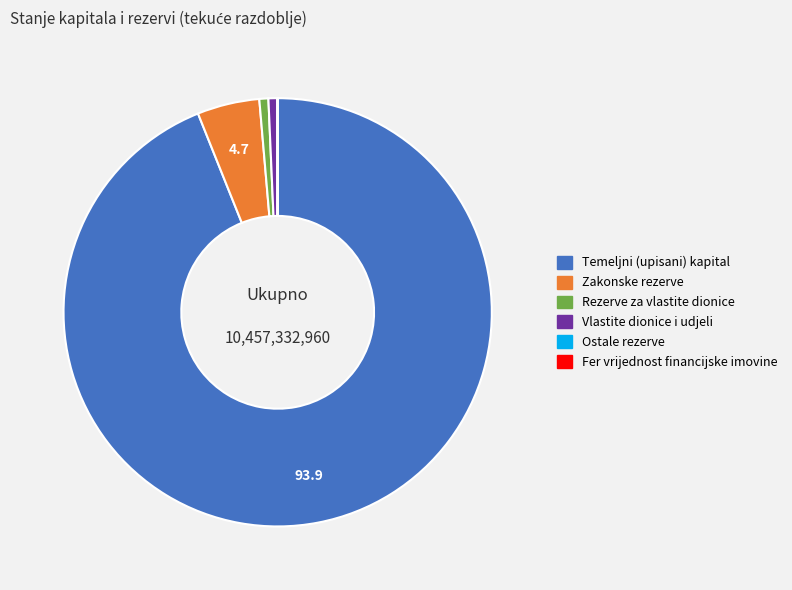

Does Temeljni (upisani) kapital account for over 50% of the chart?

Yes